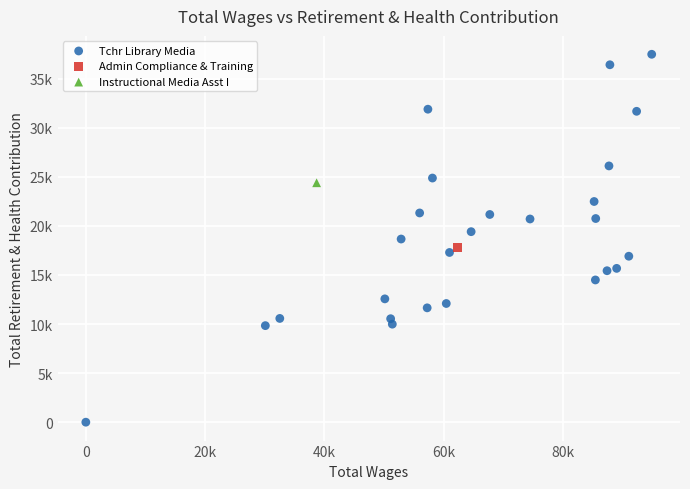

What are all the series names shown in the legend?

Tchr Library Media, Admin Compliance & Training, Instructional Media Asst I